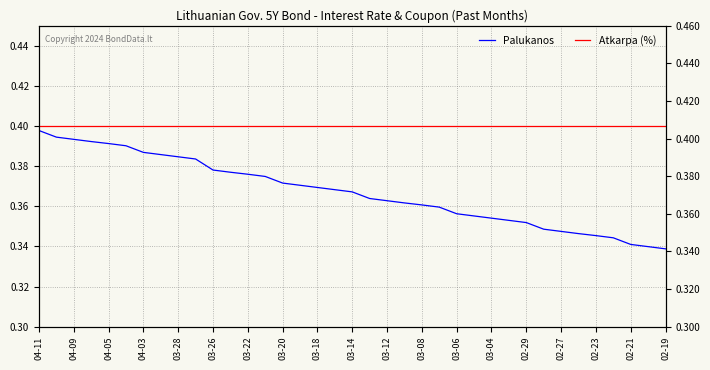

At which category does the chart reach its peak across all series?

04-11